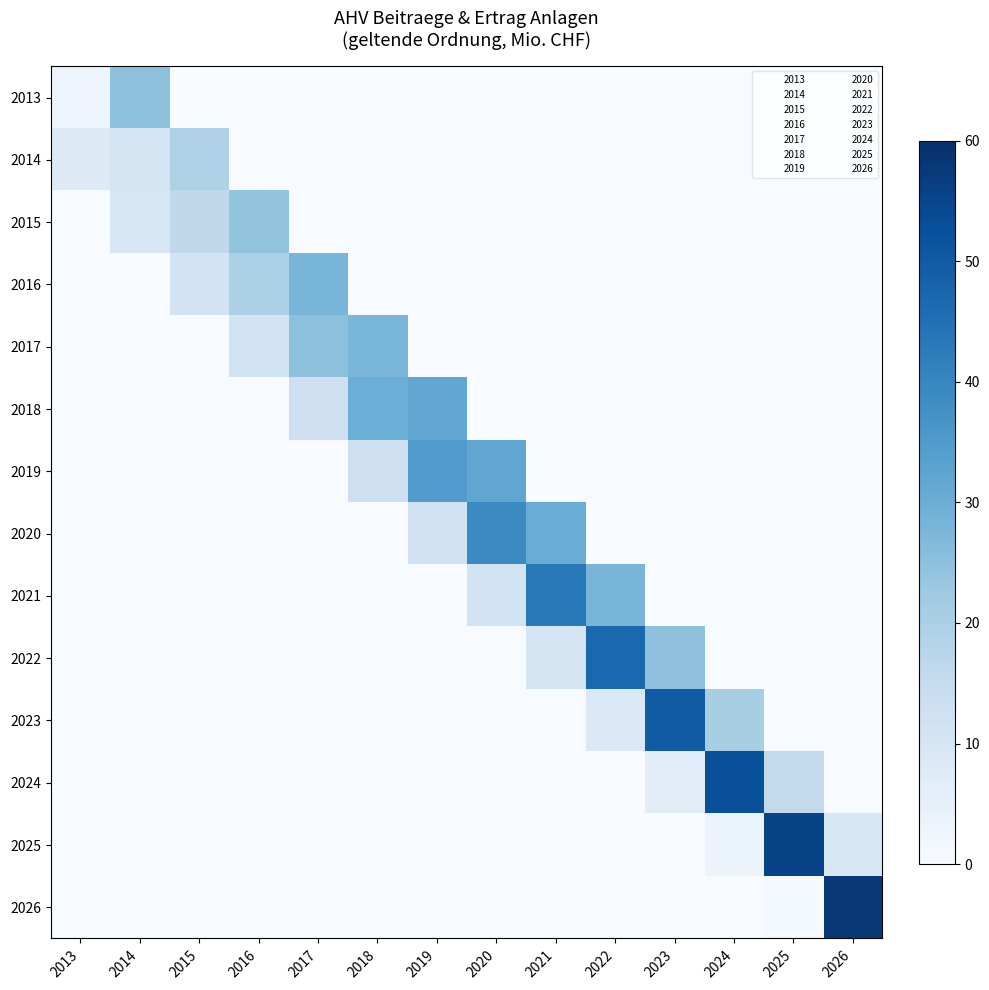

At how many categories does at least one series exceed 37?

7